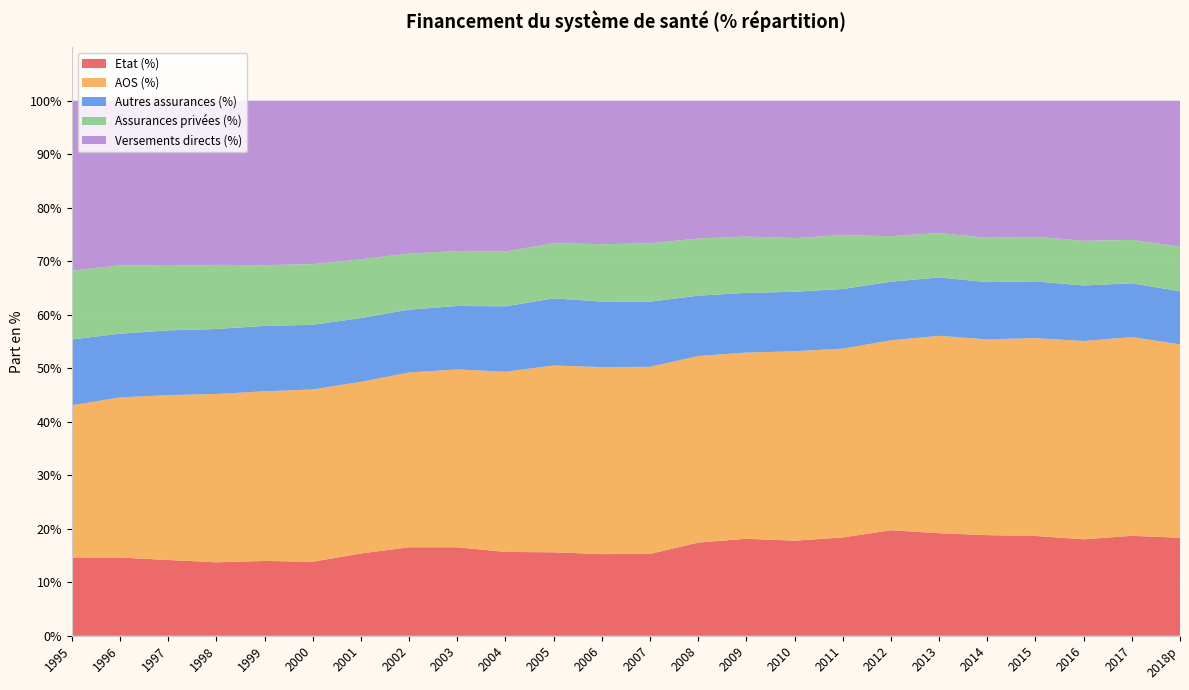

Reading right to left, extract all data points from this chart.

Etat (%): 2018p=18.3	2017=18.7	2016=18.0	2015=18.7	2014=18.8	2013=19.2	2012=19.7	2011=18.4	2010=17.8	2009=18.1	2008=17.4	2007=15.3	2006=15.3	2005=15.6	2004=15.7	2003=16.5	2002=16.5	2001=15.4	2000=13.8	1999=14.0	1998=13.7	1997=14.2	1996=14.6	1995=14.6
AOS (%): 2018p=36.1	2017=37.1	2016=37.1	2015=37.0	2014=36.6	2013=36.9	2012=35.5	2011=35.3	2010=35.4	2009=34.8	2008=34.9	2007=35.0	2006=34.9	2005=34.9	2004=33.7	2003=33.2	2002=32.7	2001=32.1	2000=32.2	1999=31.7	1998=31.4	1997=30.8	1996=29.9	1995=28.4
Autres assurances (%): 2018p=9.9	2017=10.1	2016=10.4	2015=10.6	2014=10.7	2013=10.9	2012=11.0	2011=11.1	2010=11.1	2009=11.2	2008=11.3	2007=12.2	2006=12.2	2005=12.6	2004=12.2	2003=11.9	2002=11.7	2001=11.9	2000=12.1	1999=12.2	1998=12.2	1997=12.1	1996=11.9	1995=12.3
Assurances privées (%): 2018p=8.3	2017=8.1	2016=8.3	2015=8.3	2014=8.3	2013=8.3	2012=8.5	2011=10.1	2010=10.0	2009=10.5	2008=10.7	2007=10.9	2006=10.7	2005=10.3	2004=10.2	2003=10.3	2002=10.5	2001=11.0	2000=11.3	1999=11.4	1998=12.0	1997=12.1	1996=12.8	1995=12.9
Versements directs (%): 2018p=27.3	2017=26.0	2016=26.2	2015=25.5	2014=25.6	2013=24.7	2012=25.3	2011=25.1	2010=25.7	2009=25.4	2008=25.8	2007=26.7	2006=26.8	2005=26.6	2004=28.2	2003=28.1	2002=28.6	2001=29.6	2000=30.5	1999=30.7	1998=30.7	1997=30.9	1996=30.8	1995=31.8